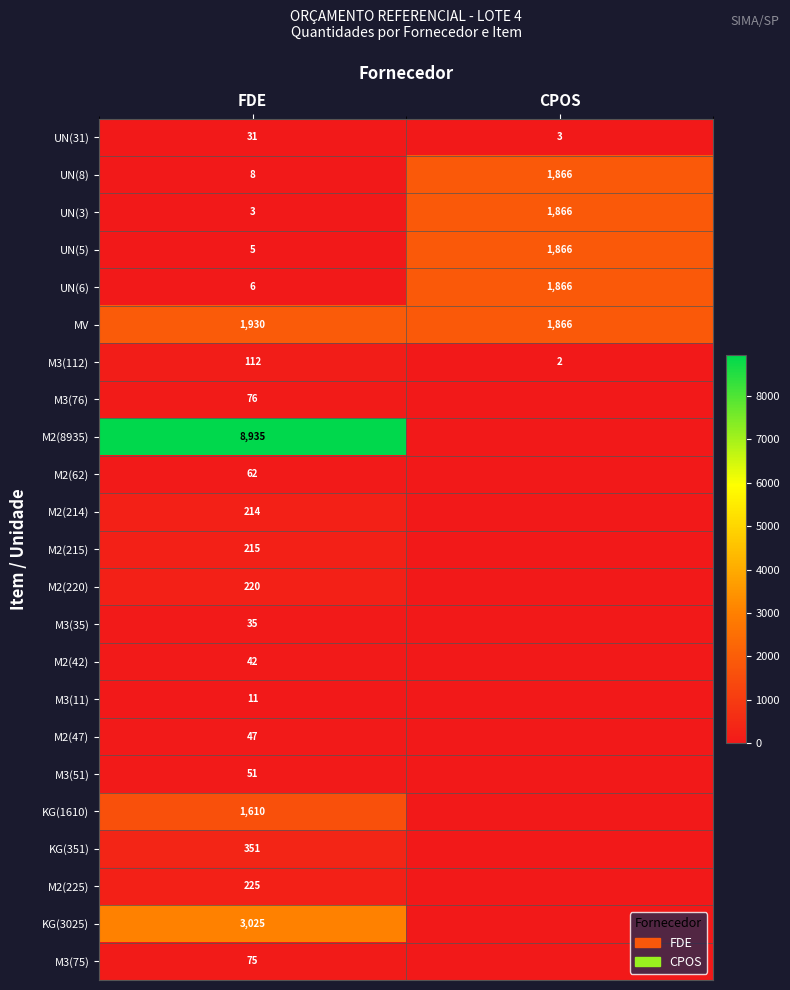

What is the difference between the MV values at CPOS and FDE?

64